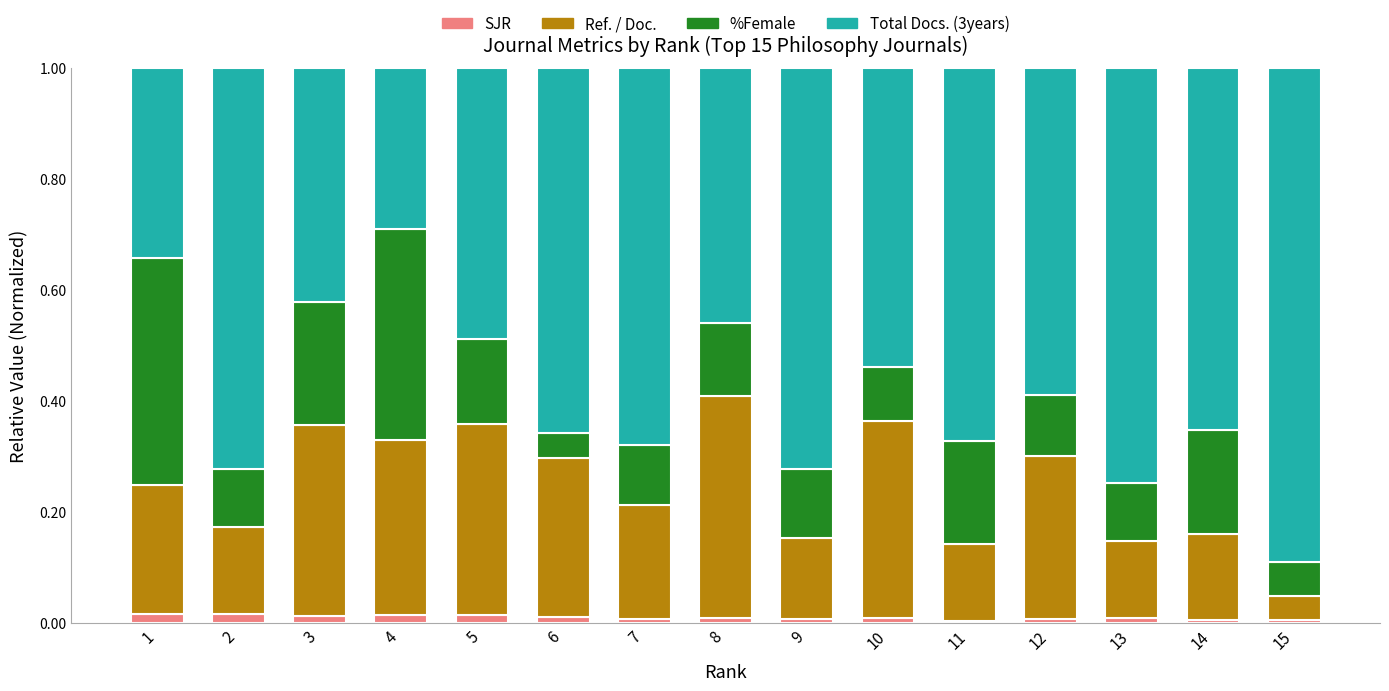

How many bars are there in total?

15